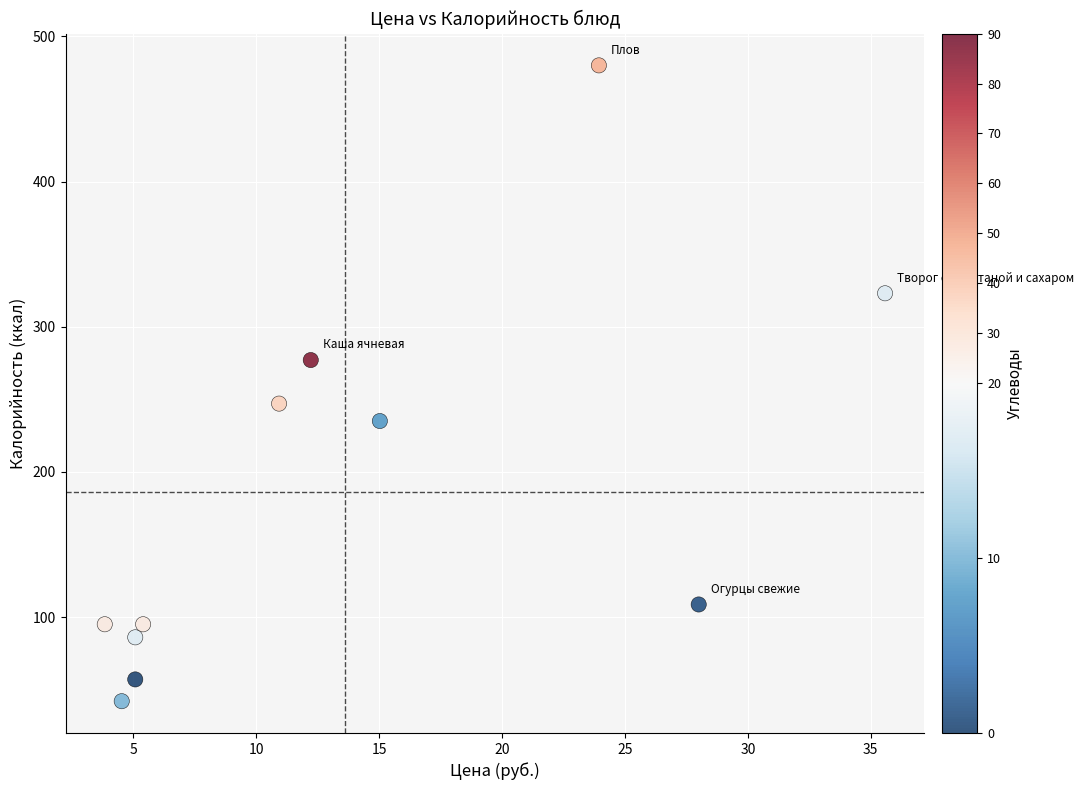

What is the average X value?

13.6